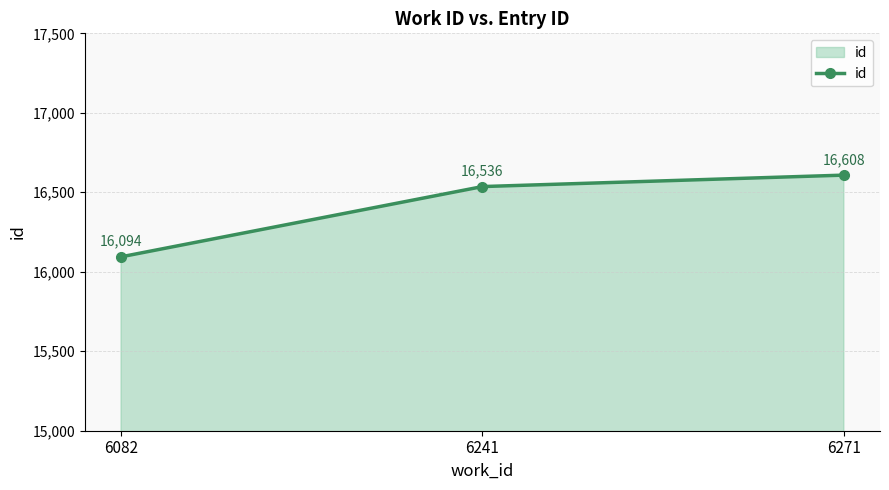

How many categories are shown in the chart?

3